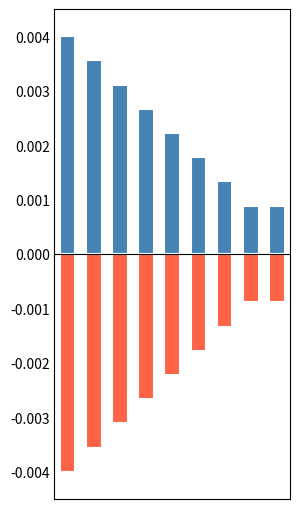

Does the chart contain stacked bars?

No